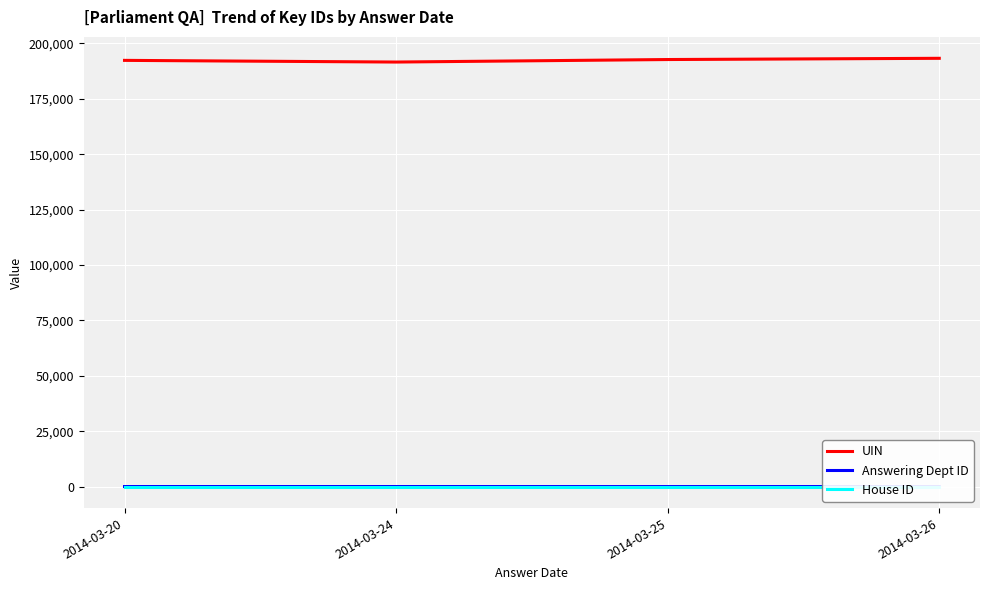

What is the maximum value for UIN?

193278.0